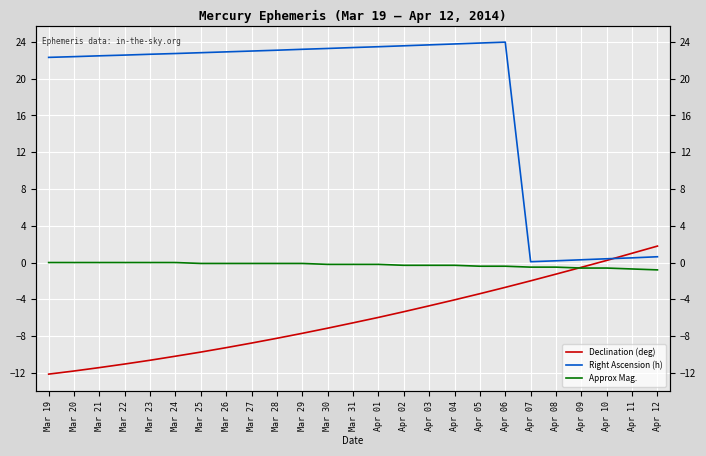

What is the maximum value shown in the chart?

24.0